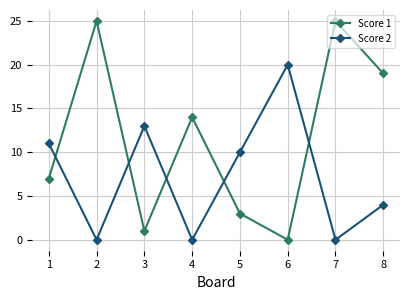

Rank the series at 2 from lowest to highest value.

Score 2, Score 1